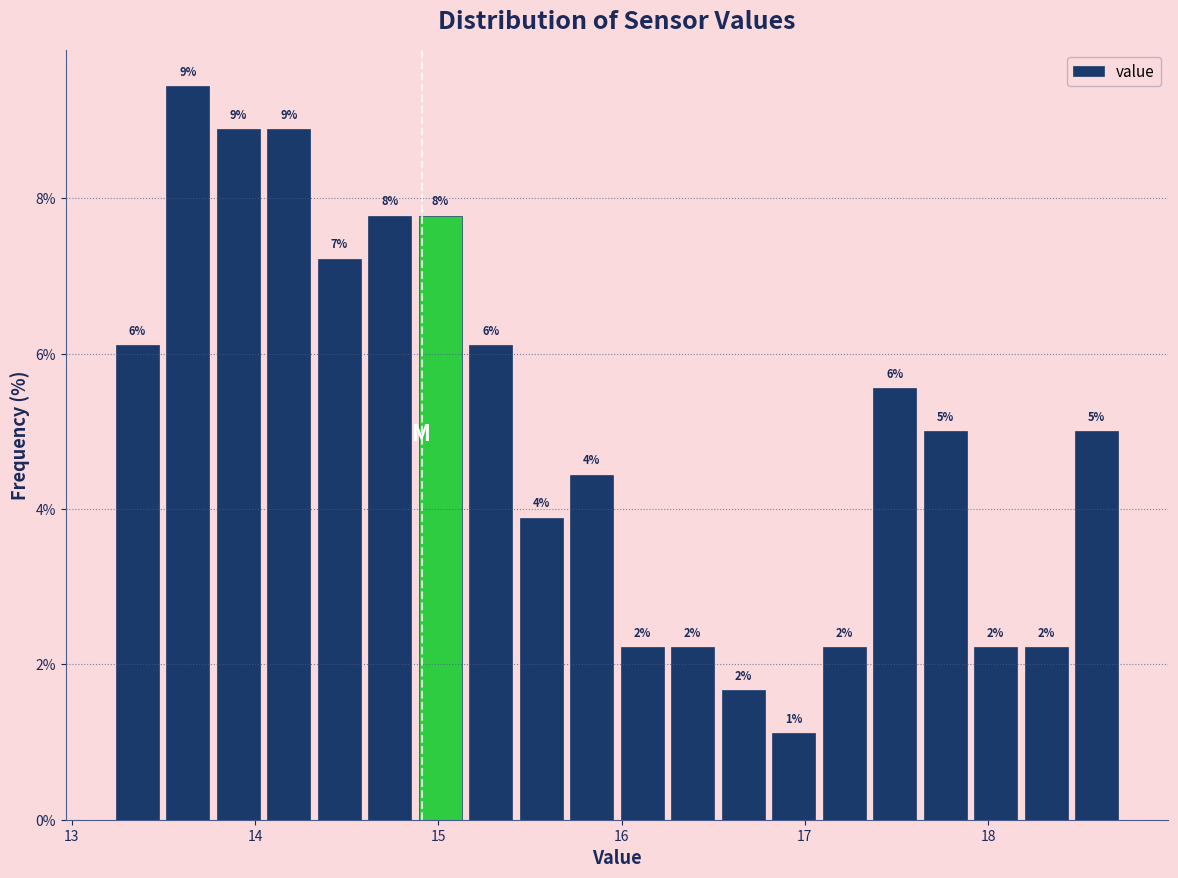

Read against the x-axis, roughly where is the centre of the tallest bar?

13.6